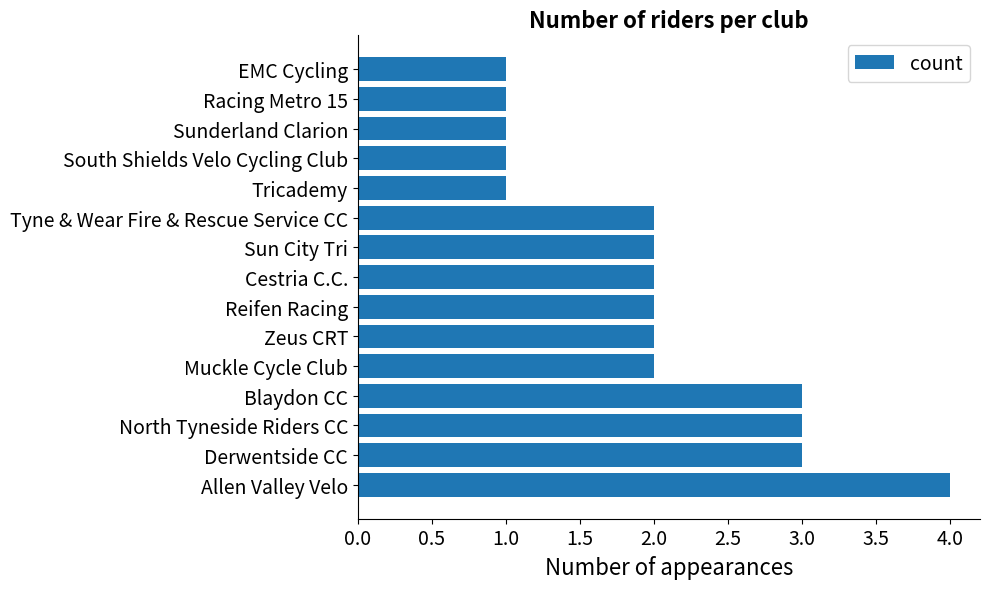

What is the difference between the maximum and second lowest values?

3